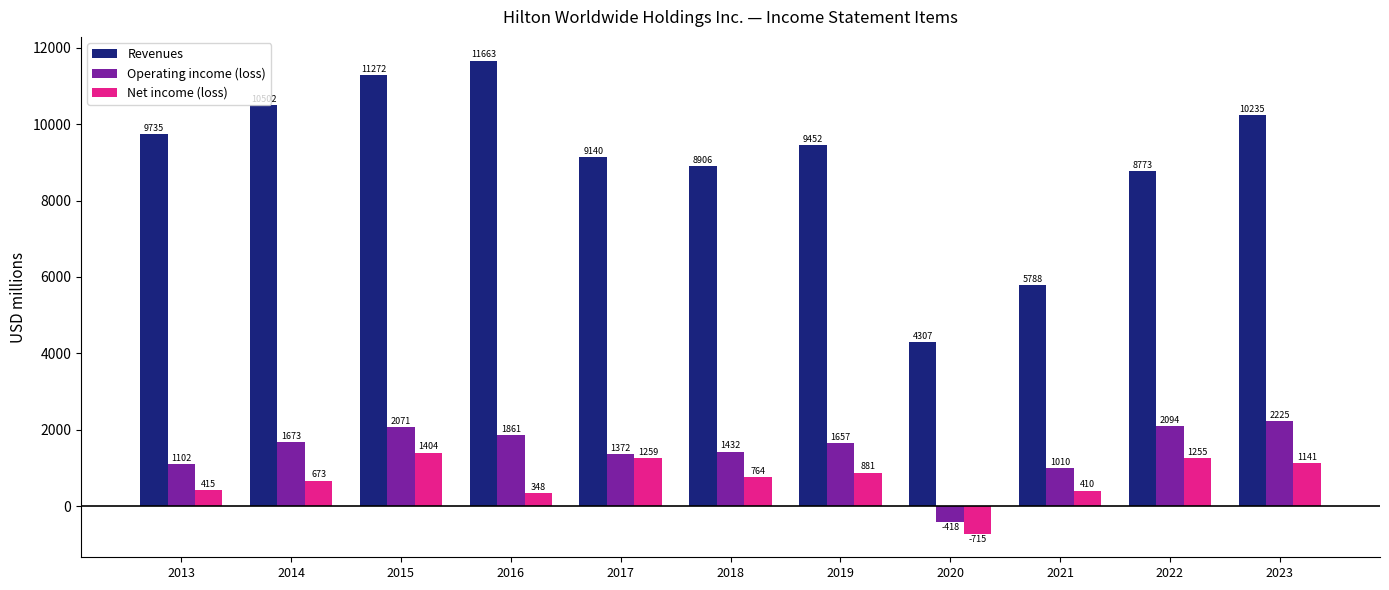

How many groups of bars are there?

11